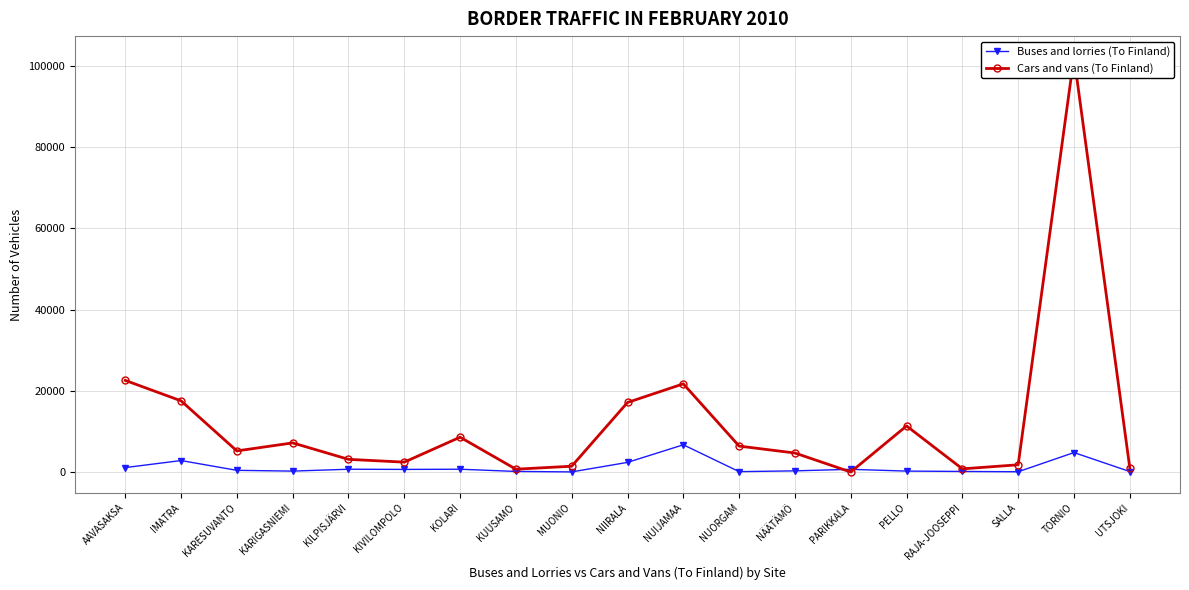

What is the total value across all series at UTSJOKI?

1189